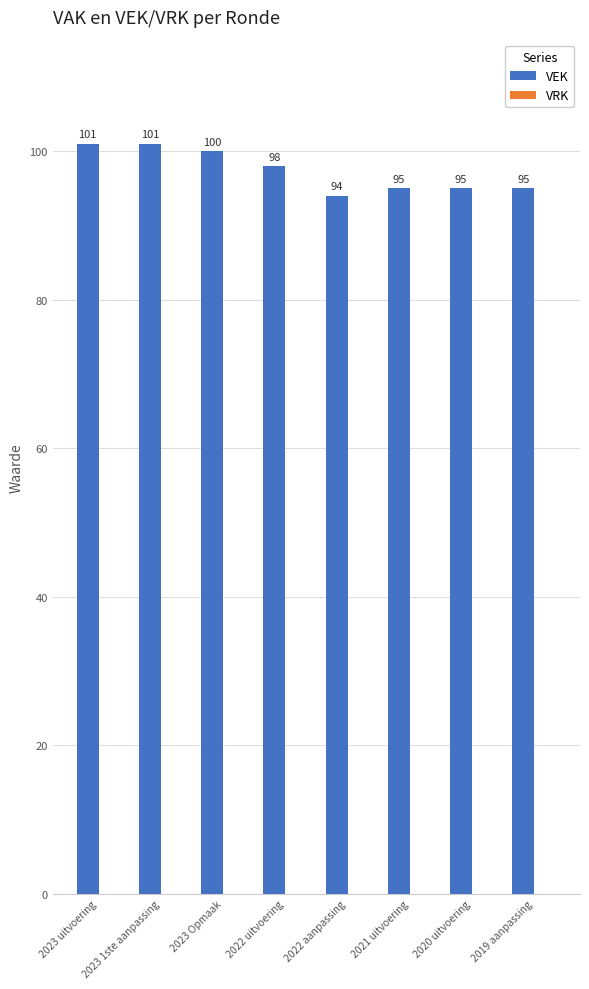

What is the approximate value at 2023 1ste aanpassing?

101